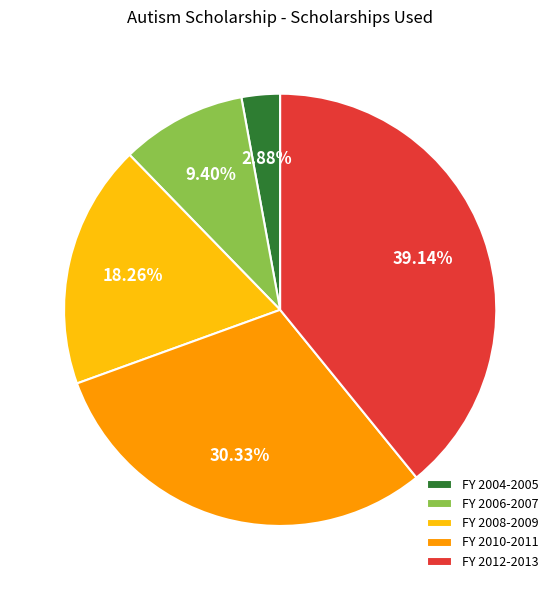

Is FY 2008-2009 the majority of the pie?

No